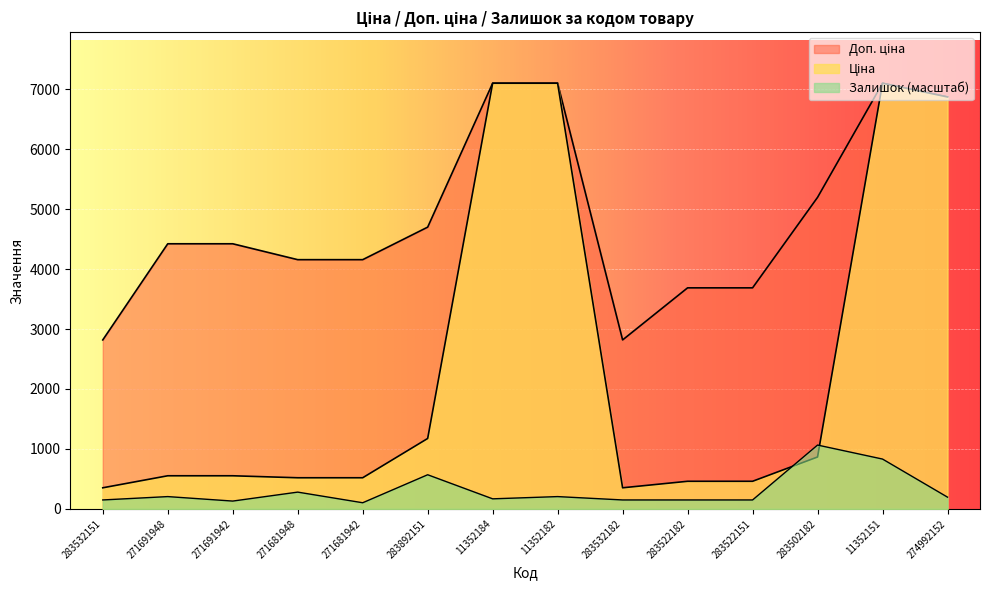

Which series has the largest total across all categories?

Доп. ціна